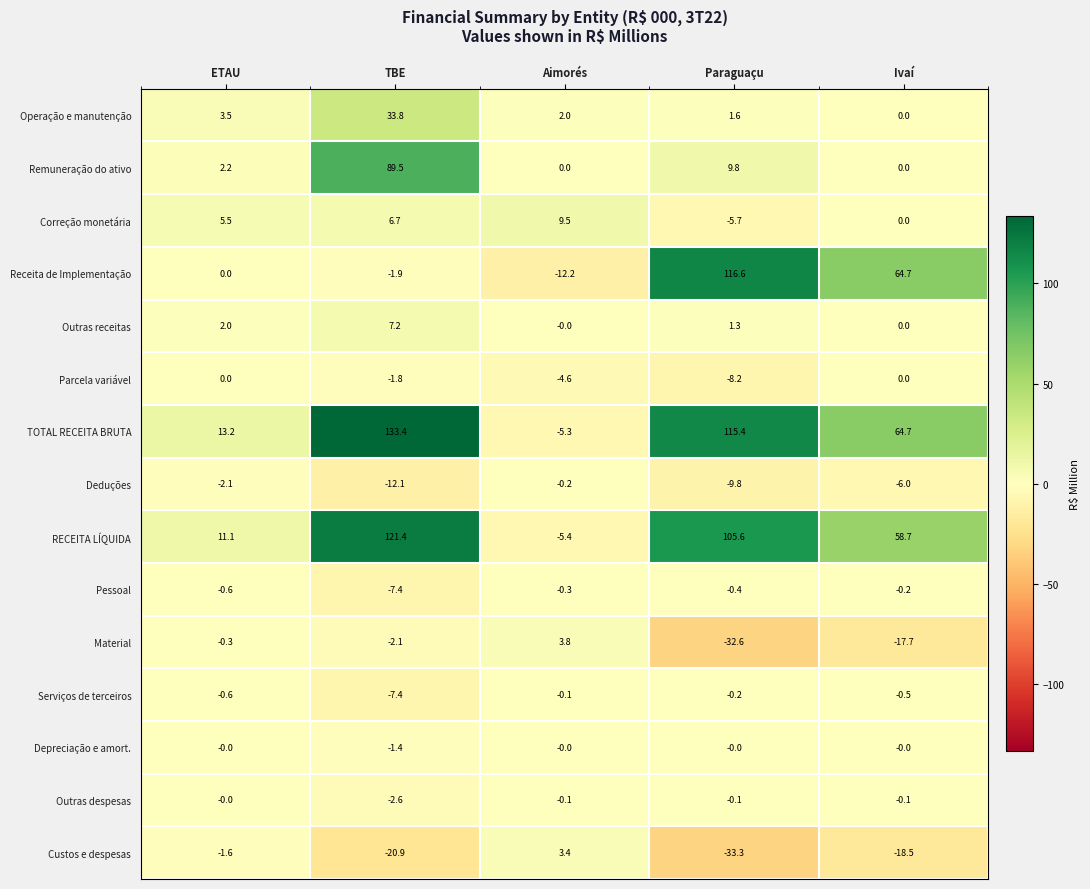

How many negative values does the Receita de Implementação series have?

2